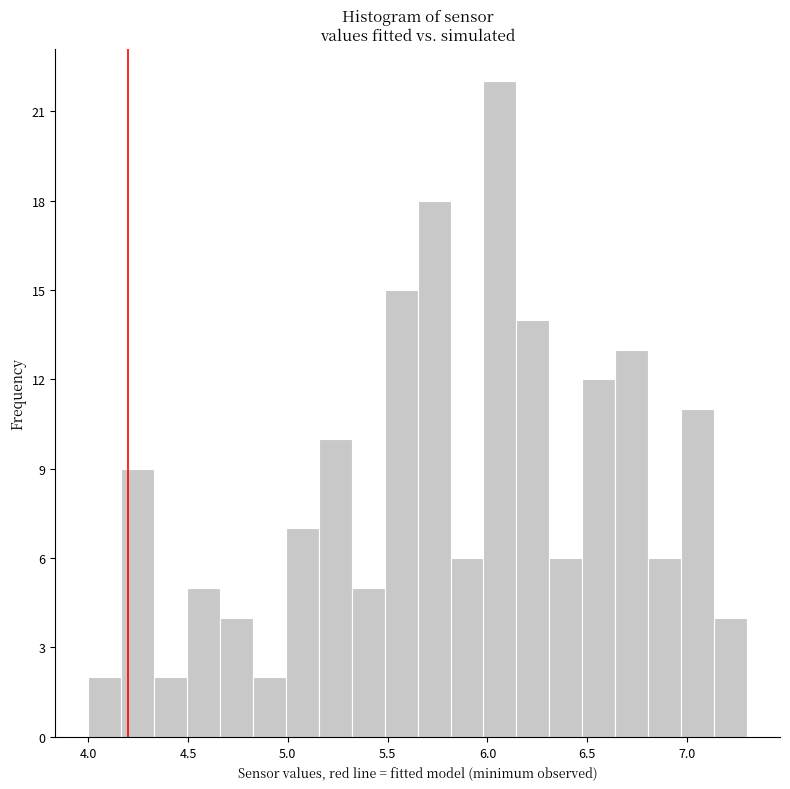

Read against the x-axis, roughly where is the centre of the tallest bar?

6.05